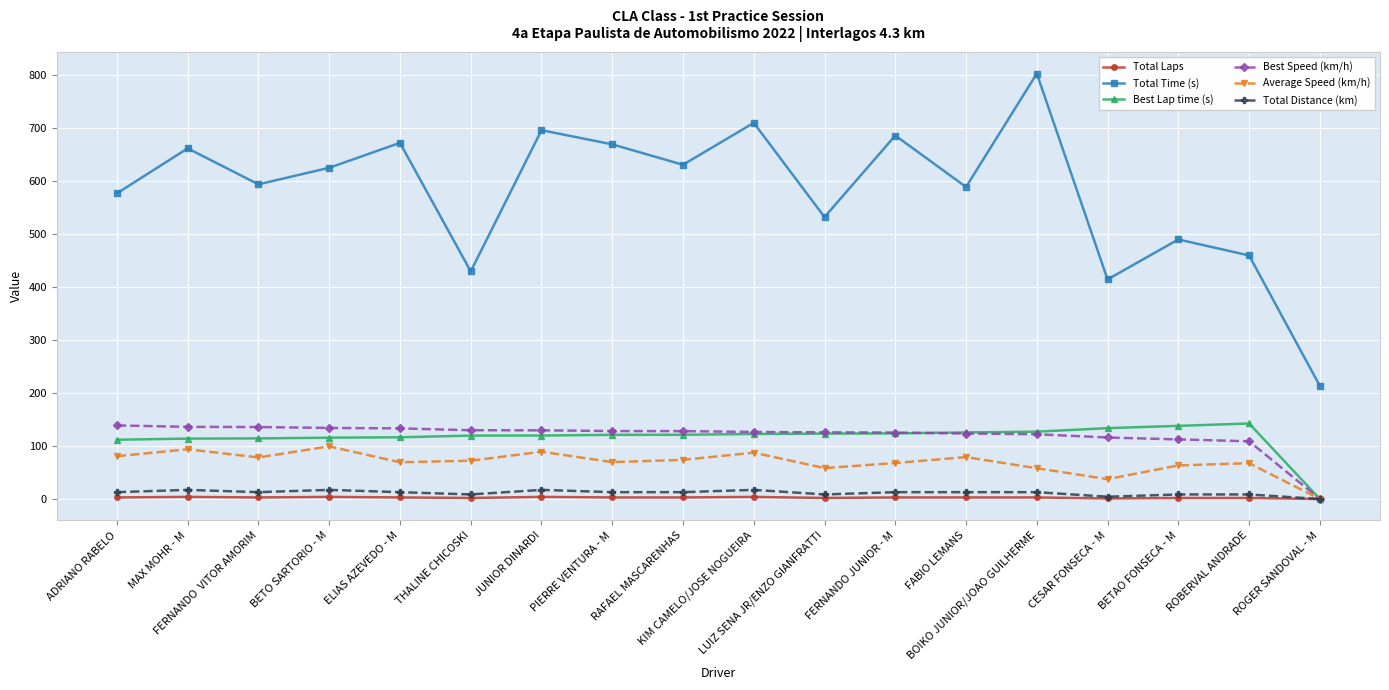

Does the chart display data point markers on the line(s)?

Yes